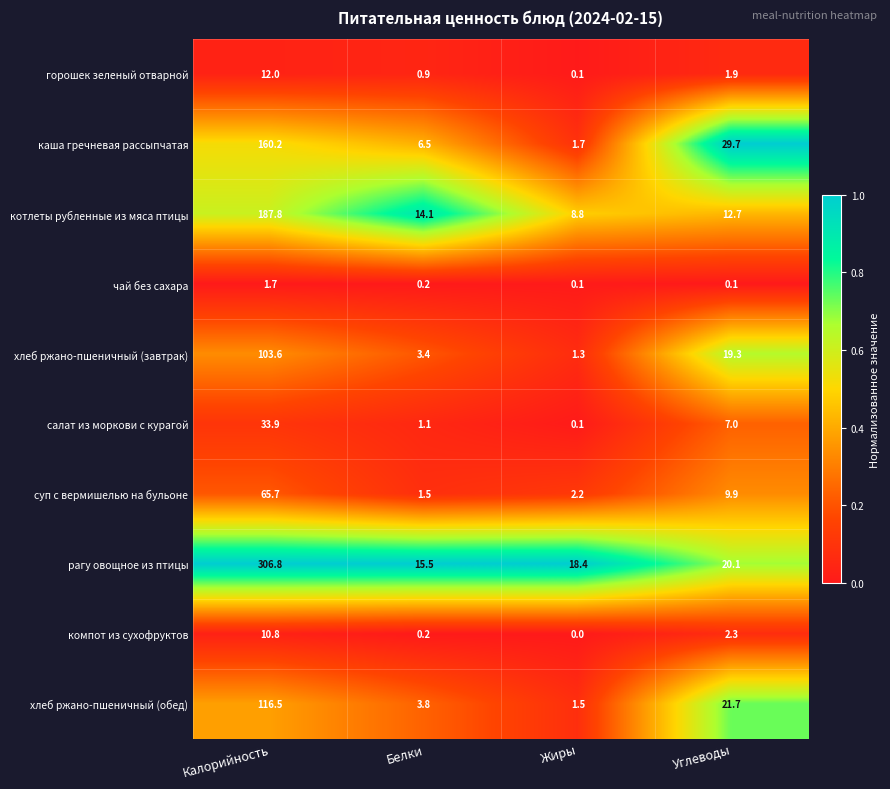

True or false: хлеб ржано-пшеничный (завтрак) has a value of 1.3 at Жиры.

True